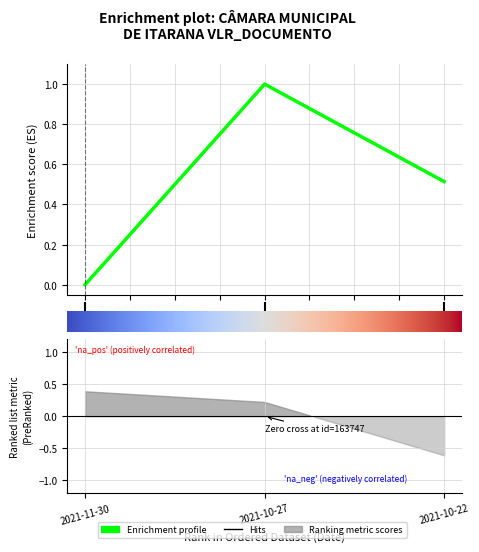

Reading left to right, extract all data points from this chart.

−0.25=0.0	0.00=1.0	0.25=0.5